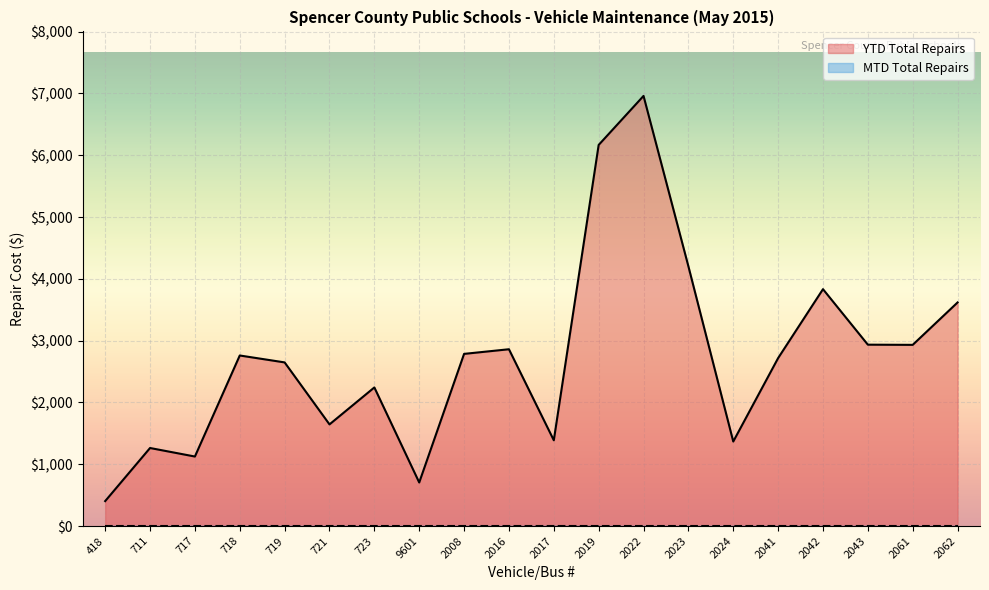

What is the change in value from 717 to 721?

+520